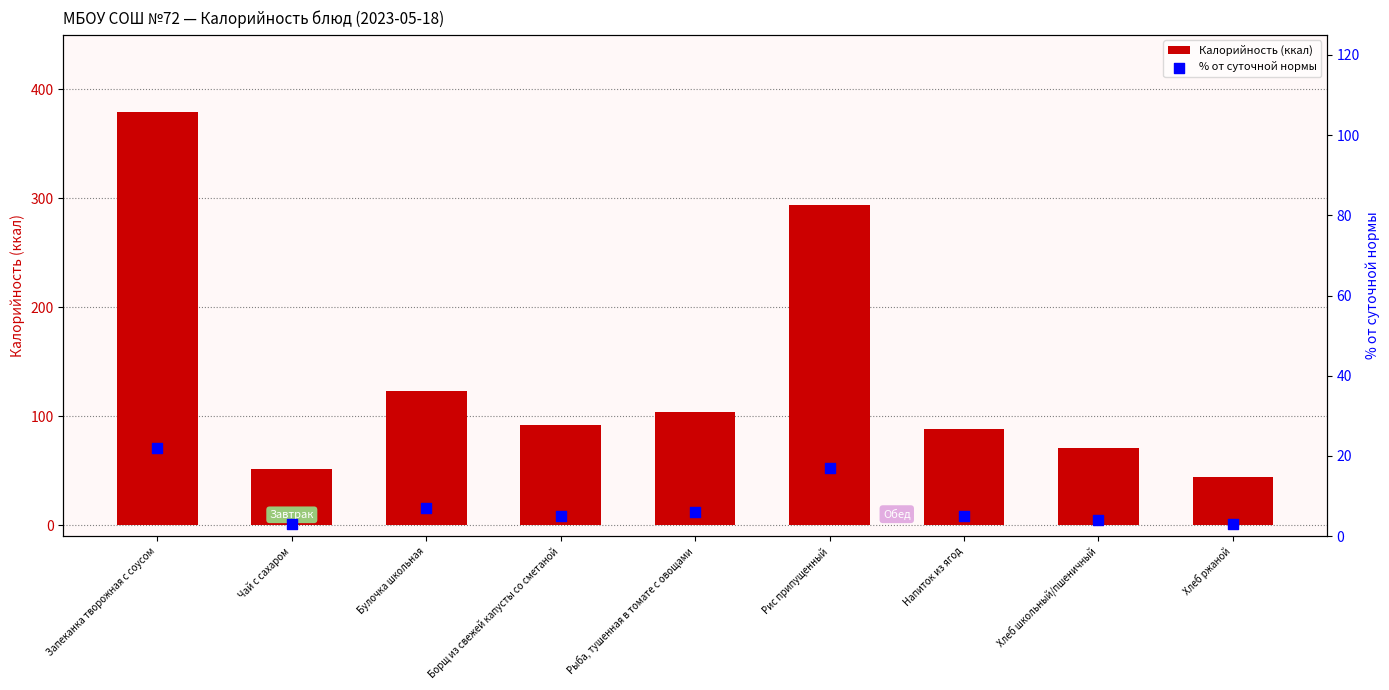

Which series has the largest total across all categories?

Калорийность (ккал)